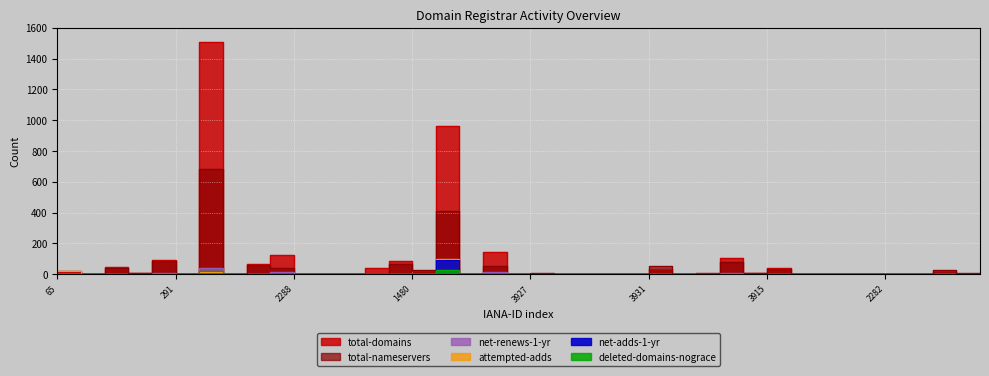

How many interior local peaks does the attempted-adds series have?

6